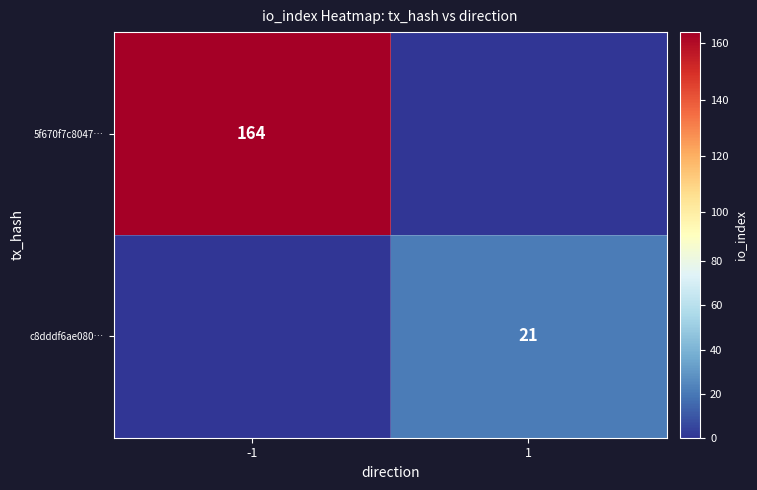

At which category is the sum across all series the highest?

-1